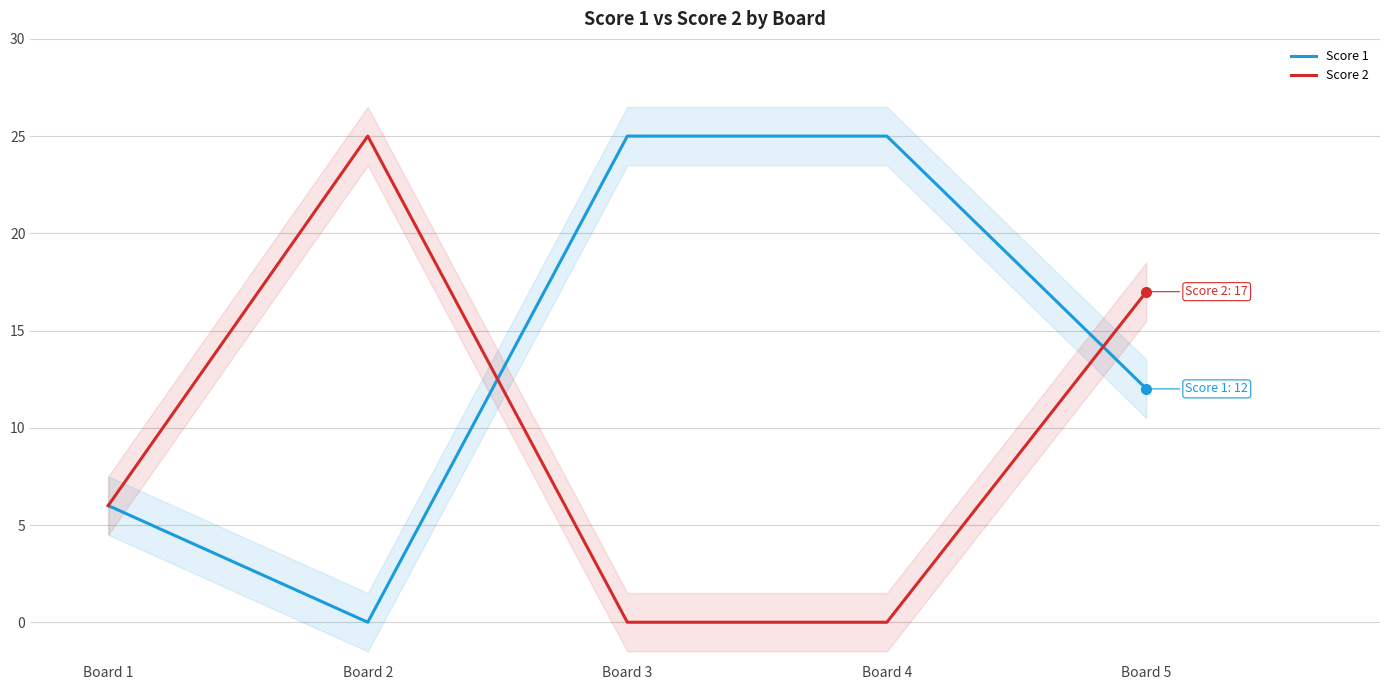

Count the Score 2 values in the range 0 to 17.

4